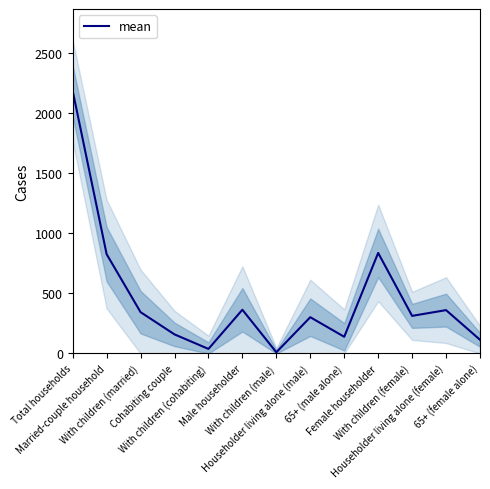

Rank the categories by value from lowest to highest.

With children (male), With children (cohabiting), 65+ (female alone), 65+ (male alone), Cohabiting couple, Householder living alone (male), With children (female), With children (married), Householder living alone (female), Male householder, Married-couple household, Female householder, Total households